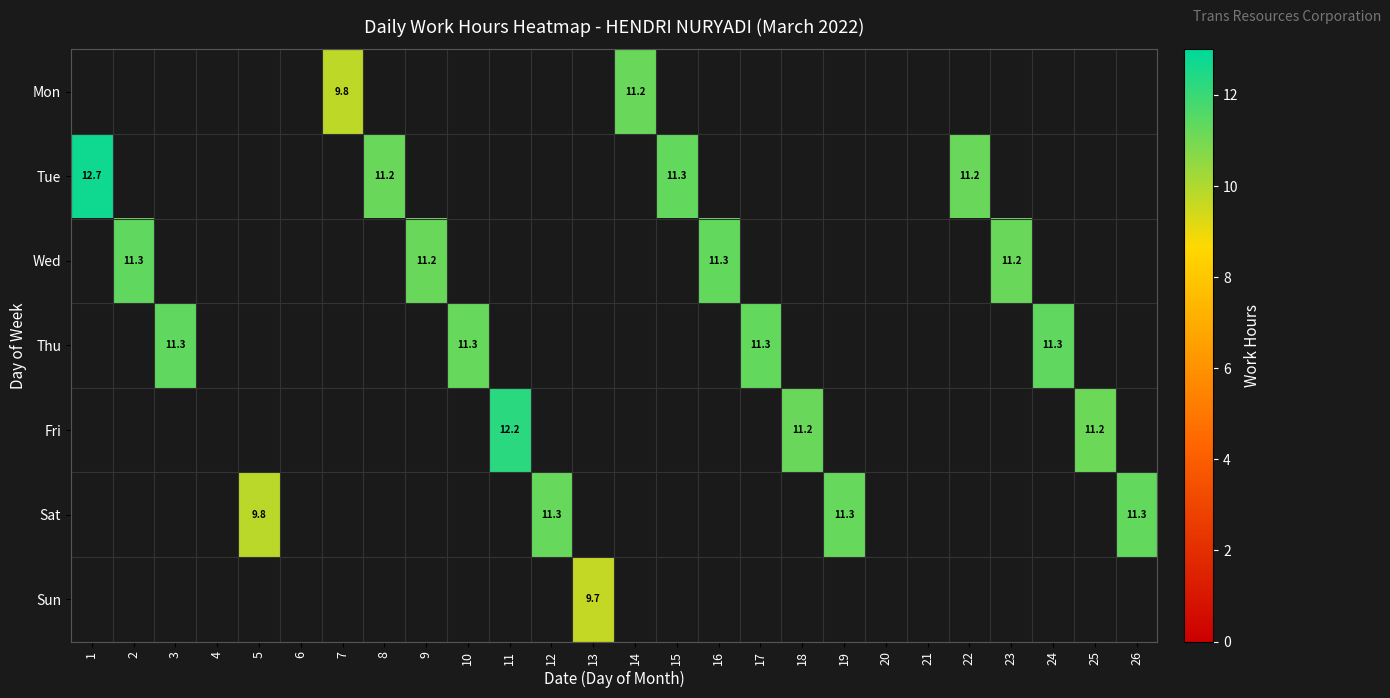

Is the value of Sat at 7 greater than the value of Tue at 5?

No